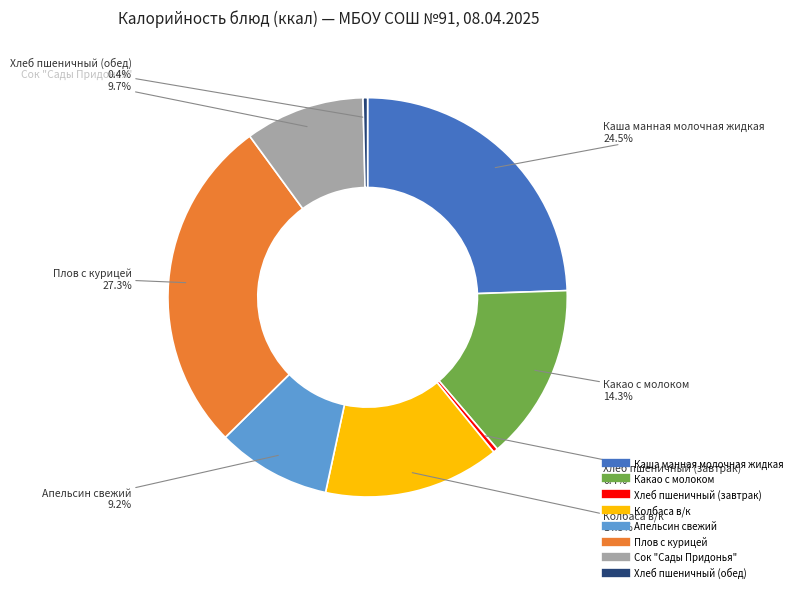

How many segments does this pie chart have?

8